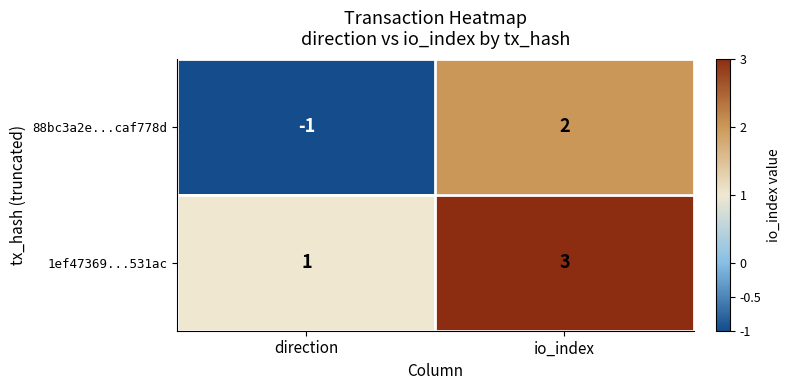

What is the minimum value shown in the chart?

-1